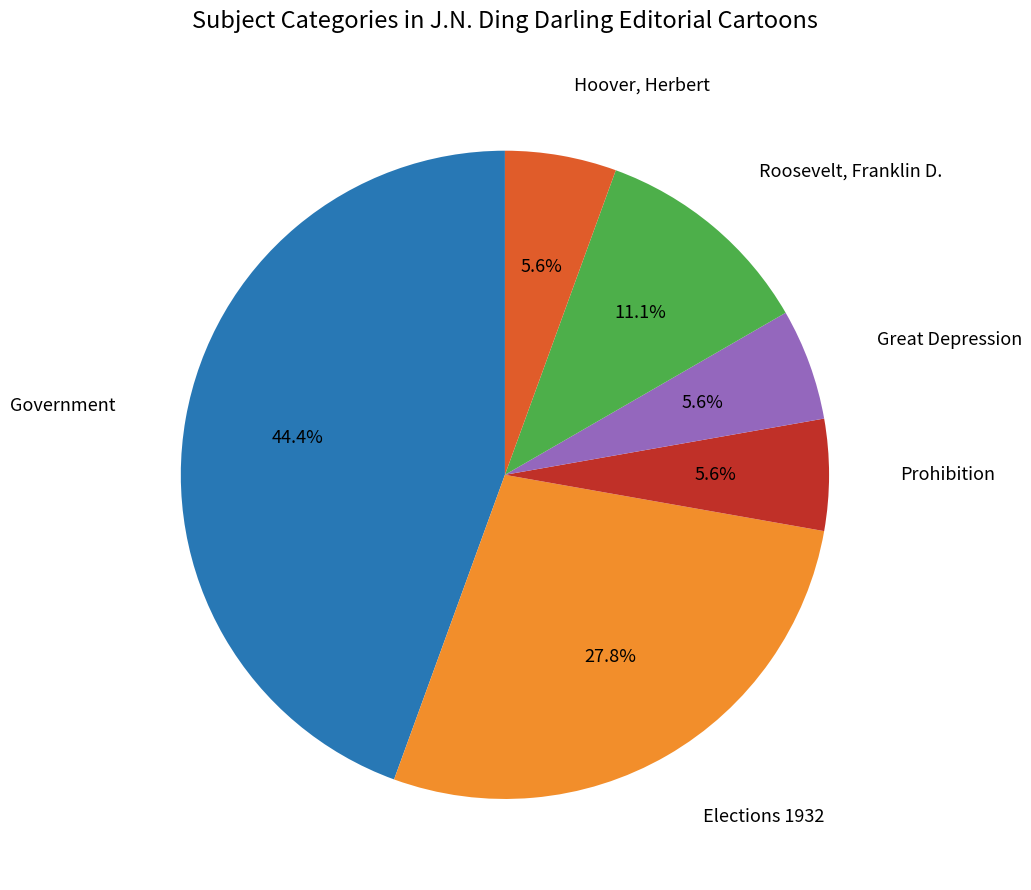

Does any single category account for the majority?

No